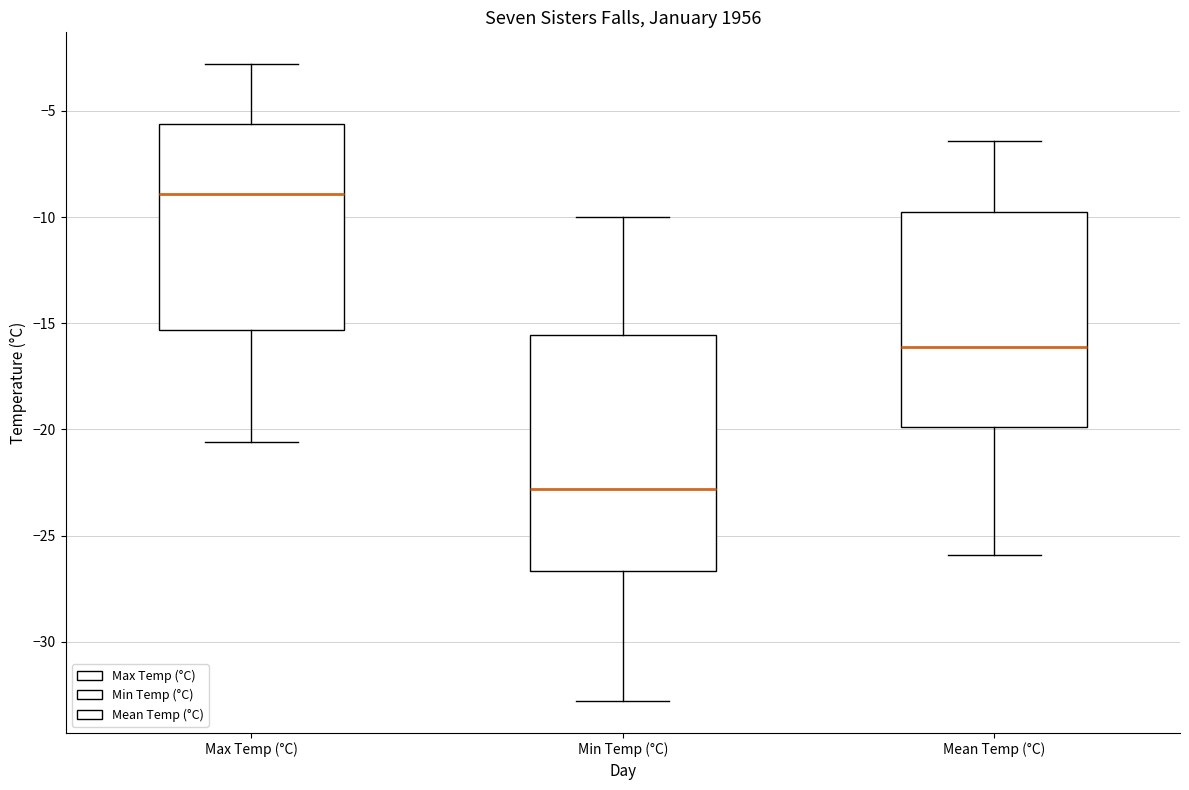

Comparing the boxes themselves (not the whiskers), which one is the tallest?

Min Temp (°C)